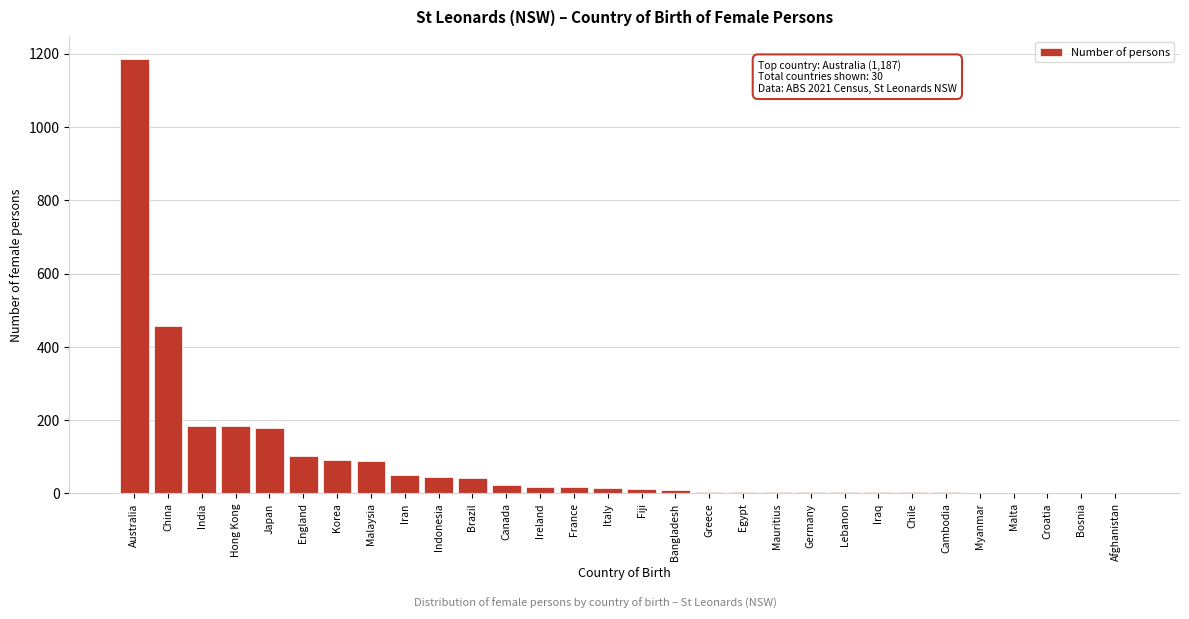

At which label is the value closest to 593?

China